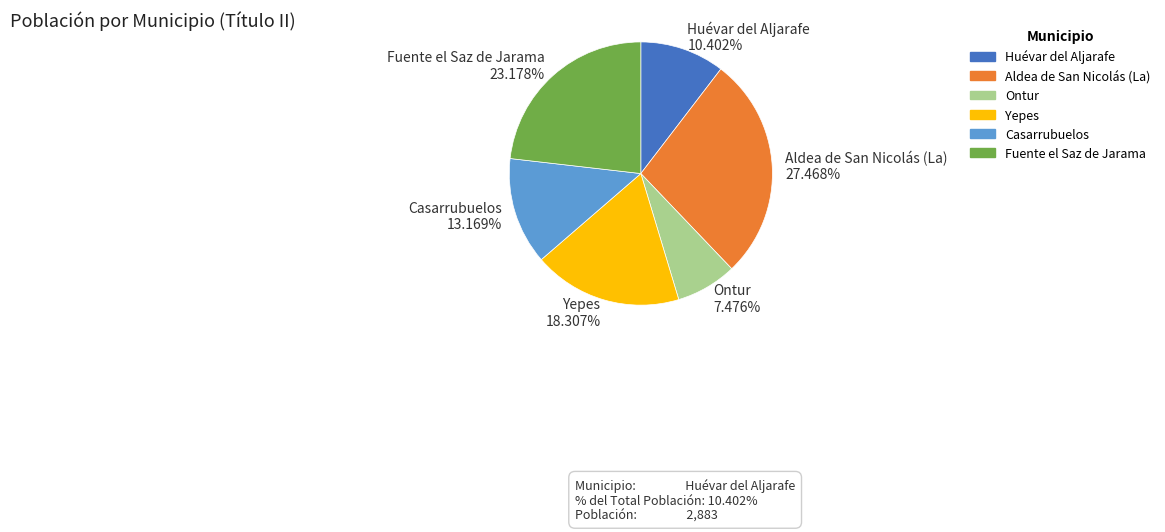

Does Huévar del Aljarafe represent more than half of the total?

No